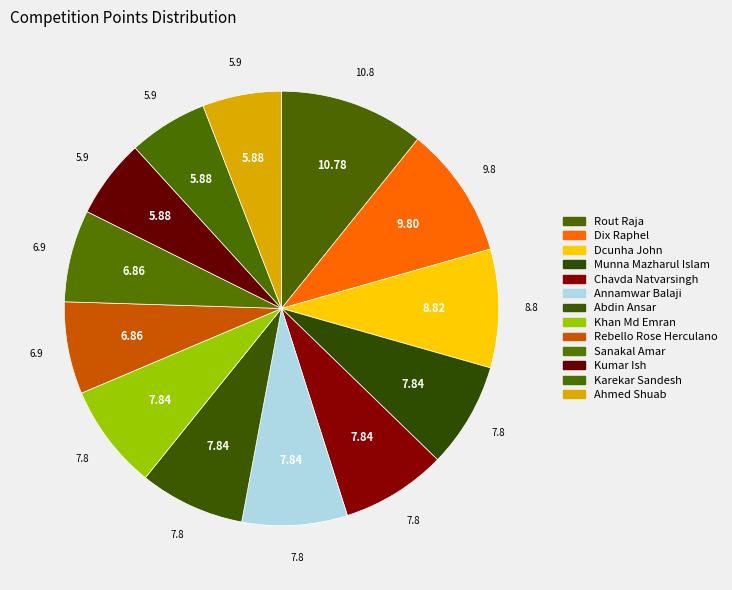

Does Ahmed Shuab represent more than half of the total?

No